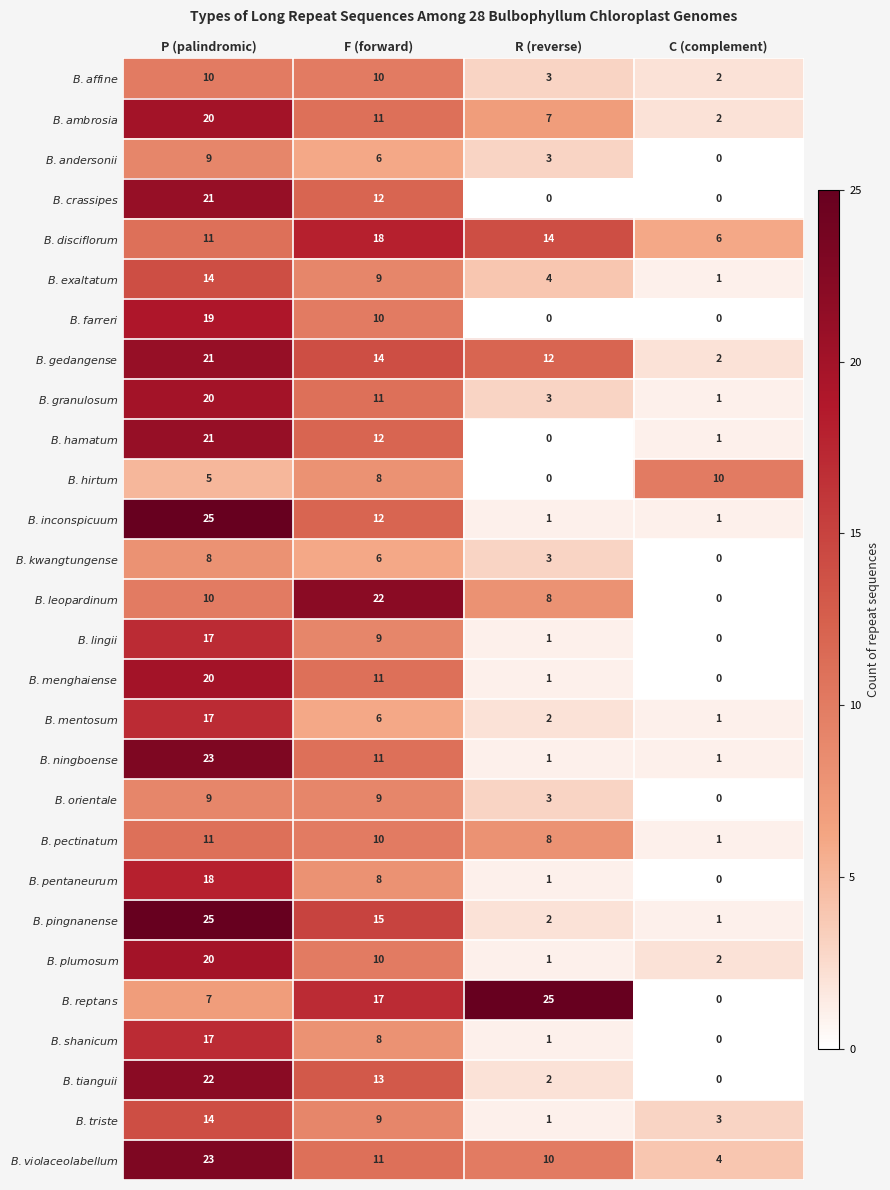

At how many categories does at least one series exceed 9?

4